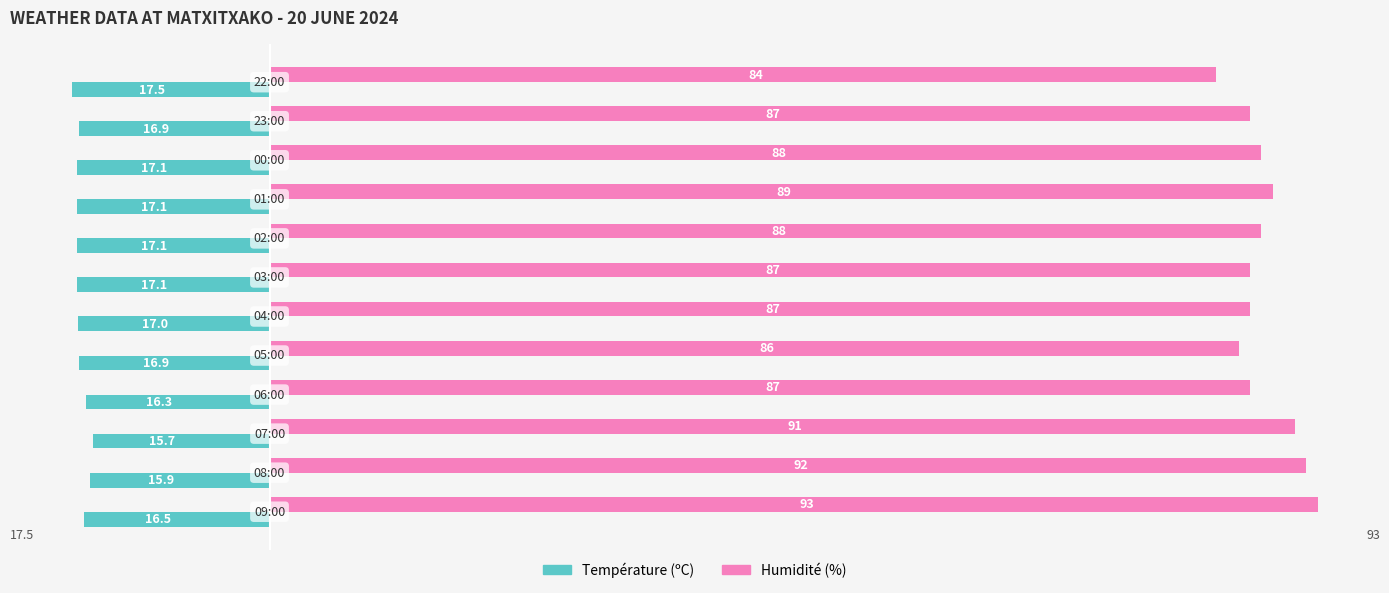

At how many categories does at least one series exceed 22?

12